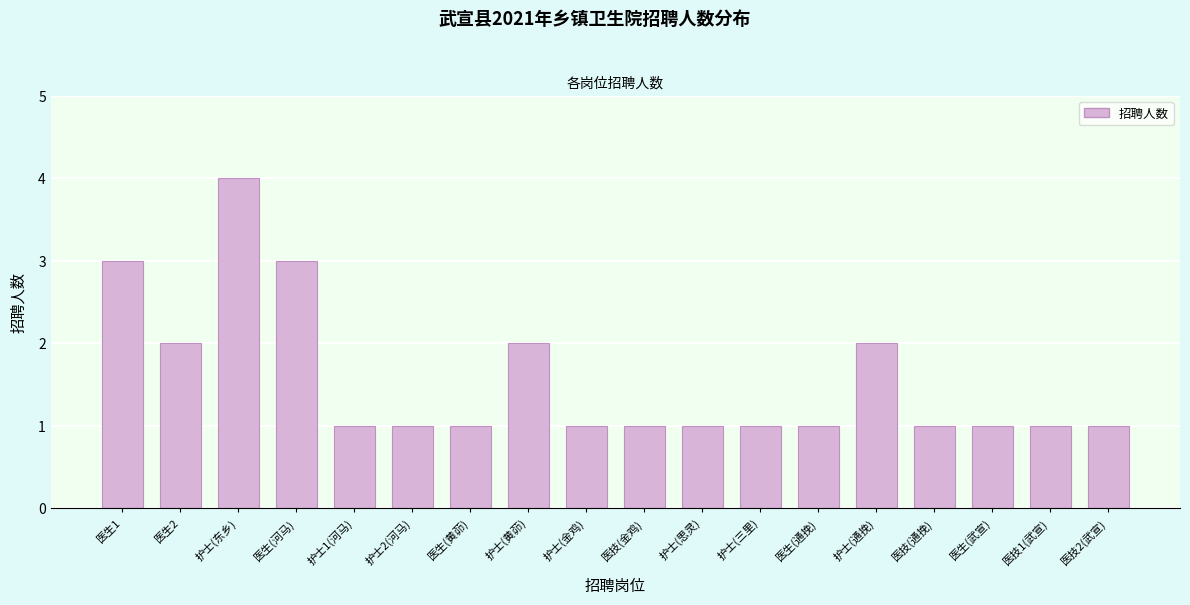

Reading left to right, transcribe all the data shown in this chart.

3	2	4	3	1	1	1	2	1	1	1	1	1	2	1	1	1	1